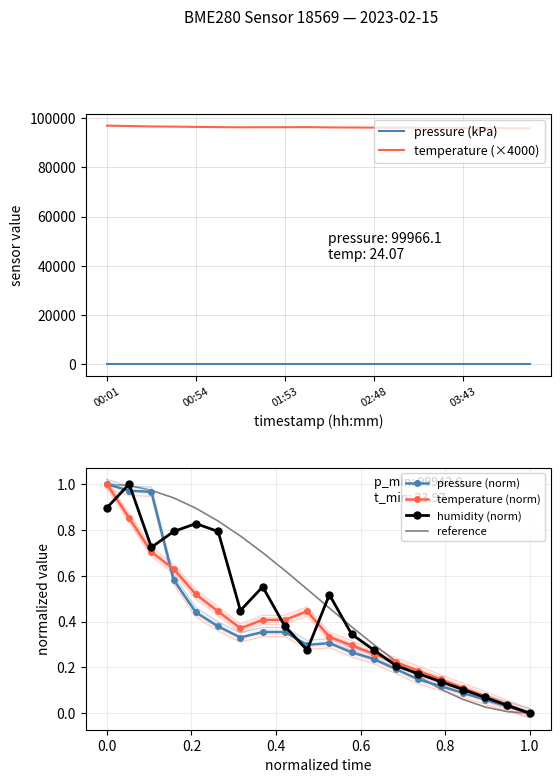

Which series has the largest range (max minus min)?

temperature (×4000)